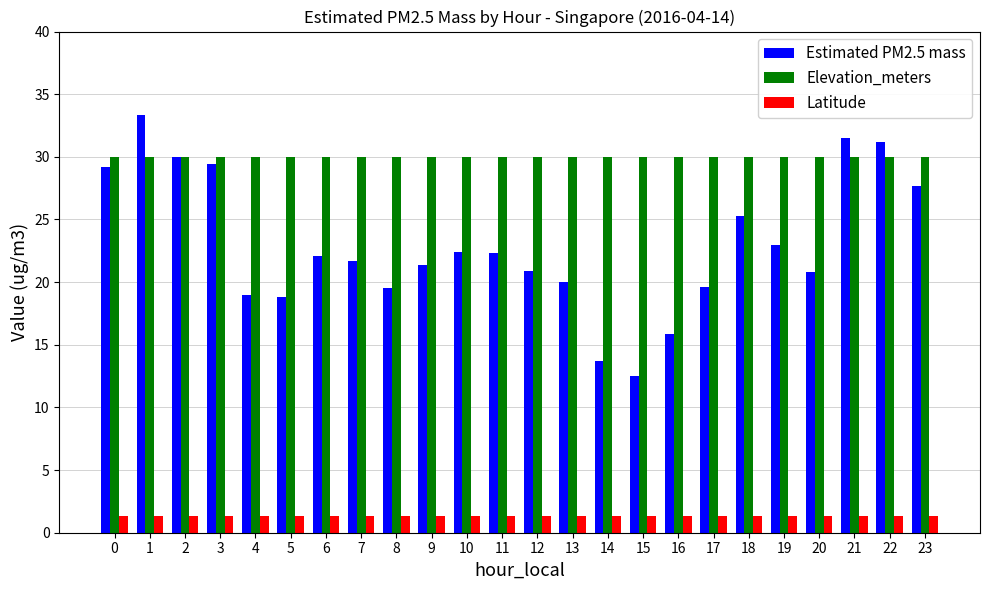

Rank the series by their average value, from lowest to highest.

Latitude, Estimated PM2.5 mass, Elevation_meters